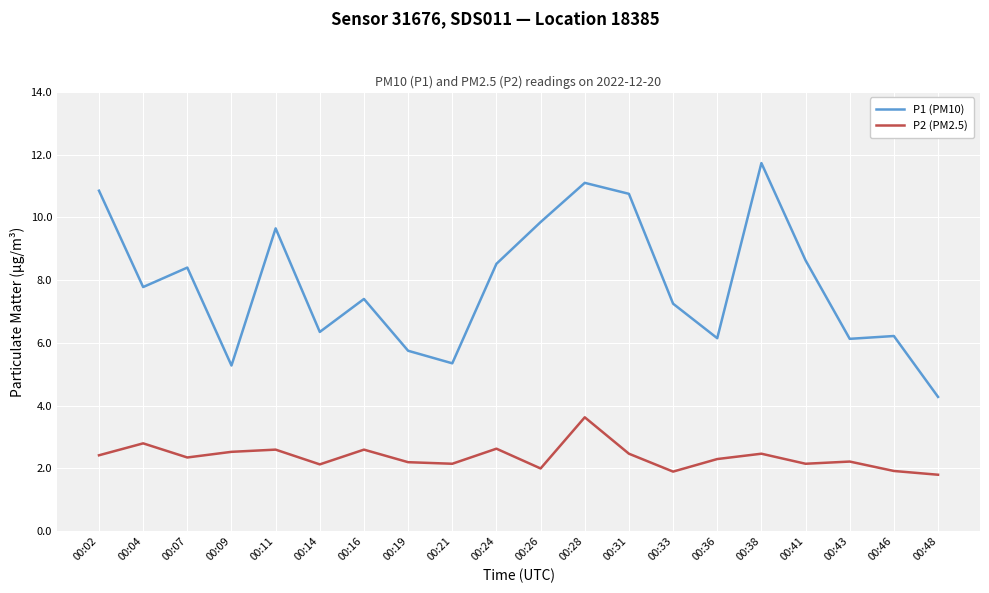

What is the difference between the P2 (PM2.5) values at 00:16 and 00:09?

0.1